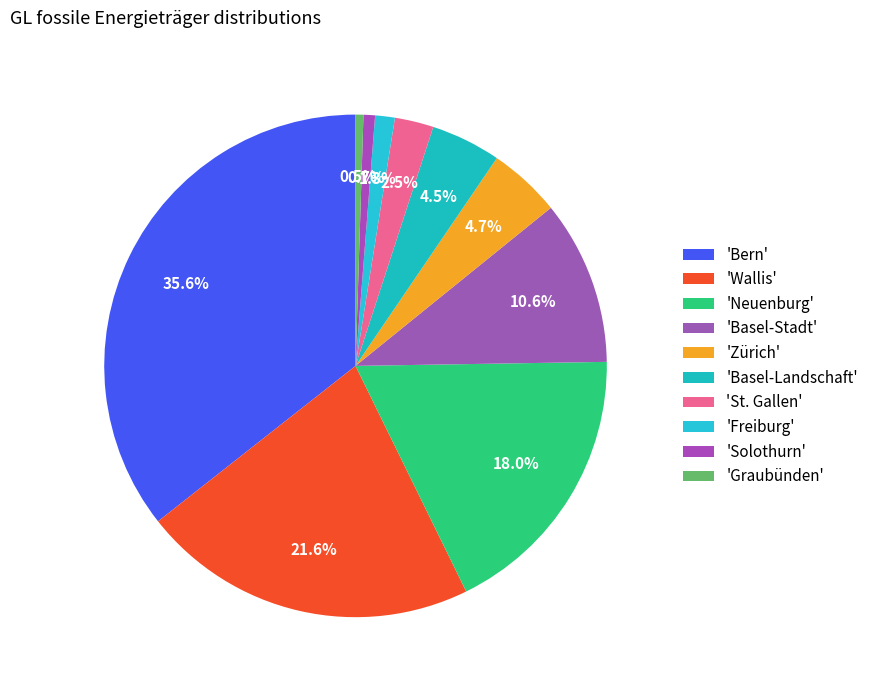

Rank the categories by value from lowest to highest.

Graubünden, Solothurn, Freiburg, St. Gallen, Basel-Landschaft, Zürich, Basel-Stadt, Neuenburg, Wallis, Bern